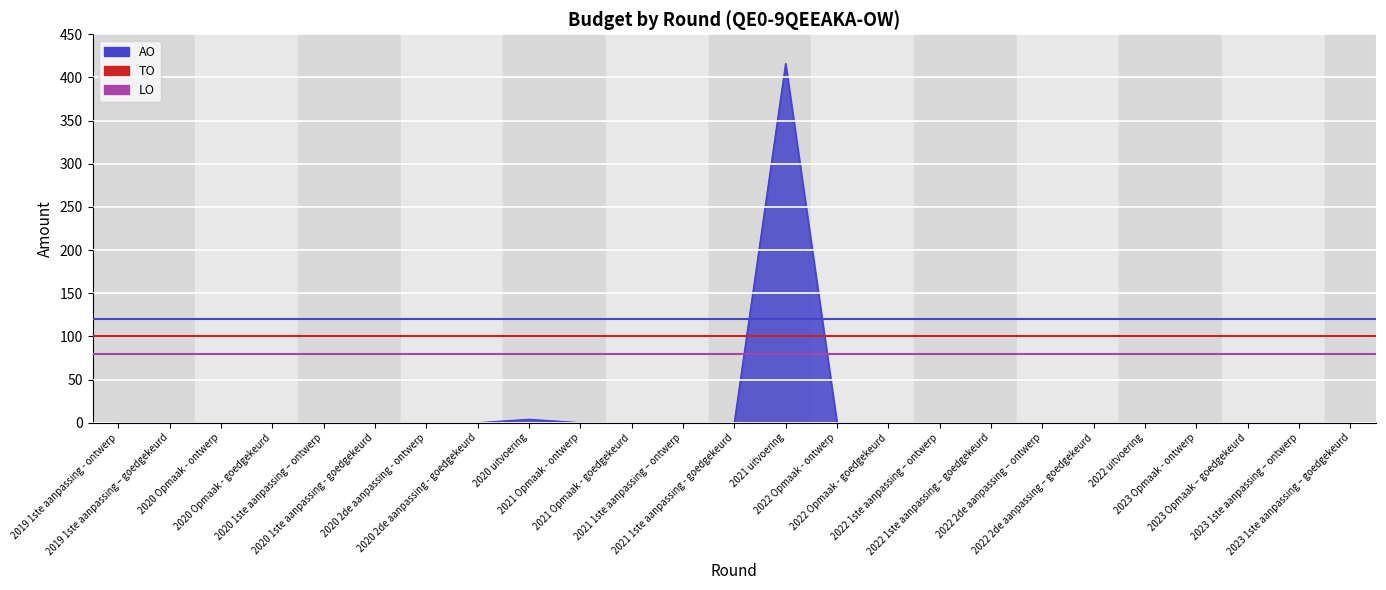

At which label is AO closest to 208?

2020 uitvoering